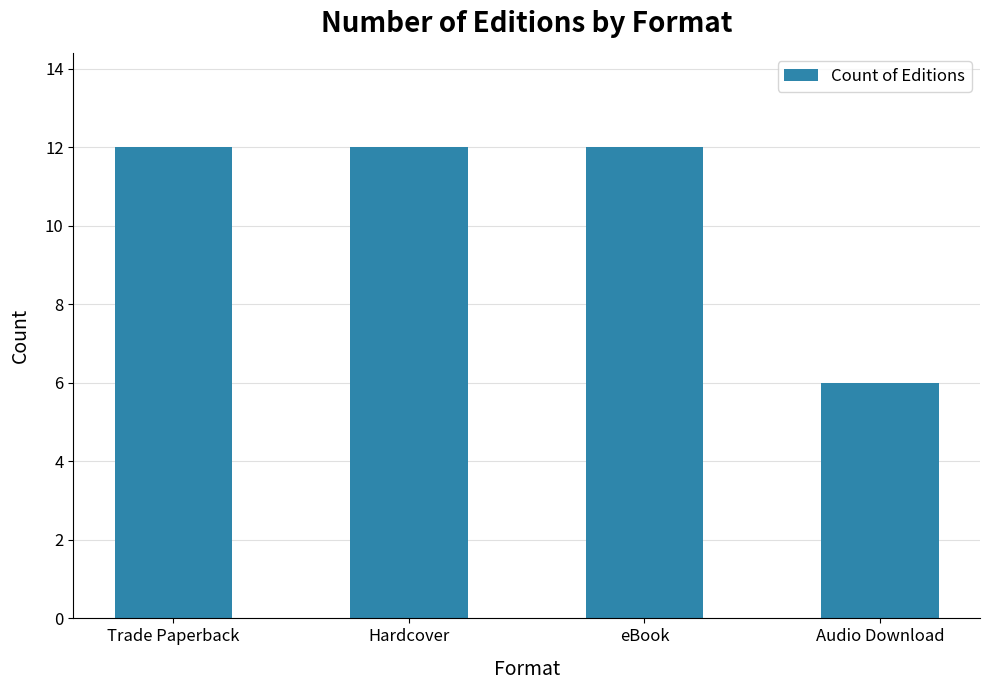

Is it true that the value at Hardcover is 12?

True